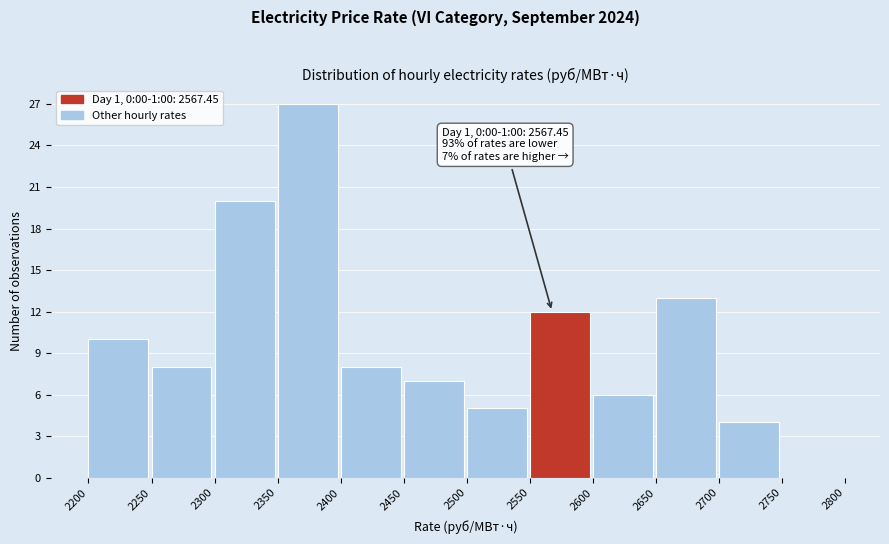

Which range on the x-axis has the tallest bar?

2350 to 2400